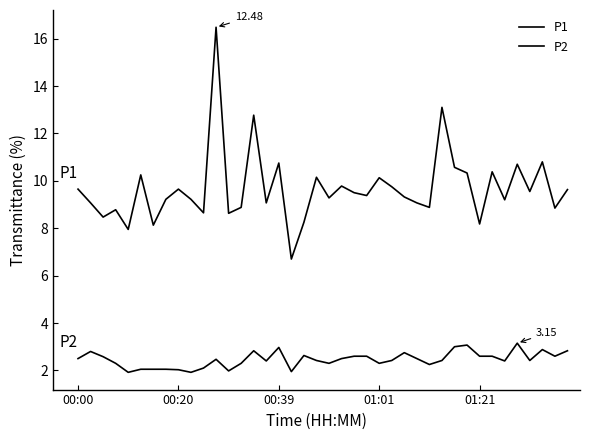

Is this an area chart (filled region under the line)?

No